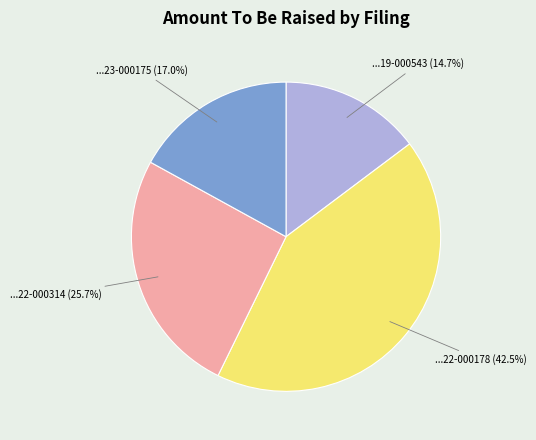

Does any single category account for the majority?

No